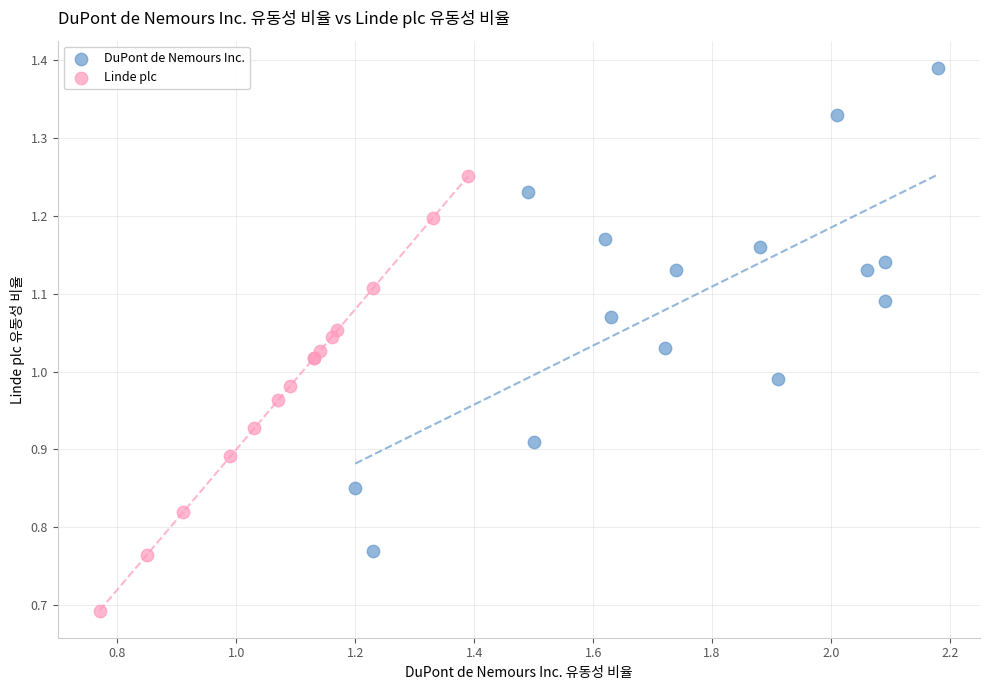

Which series has the widest spread of Y values?

DuPont de Nemours Inc.